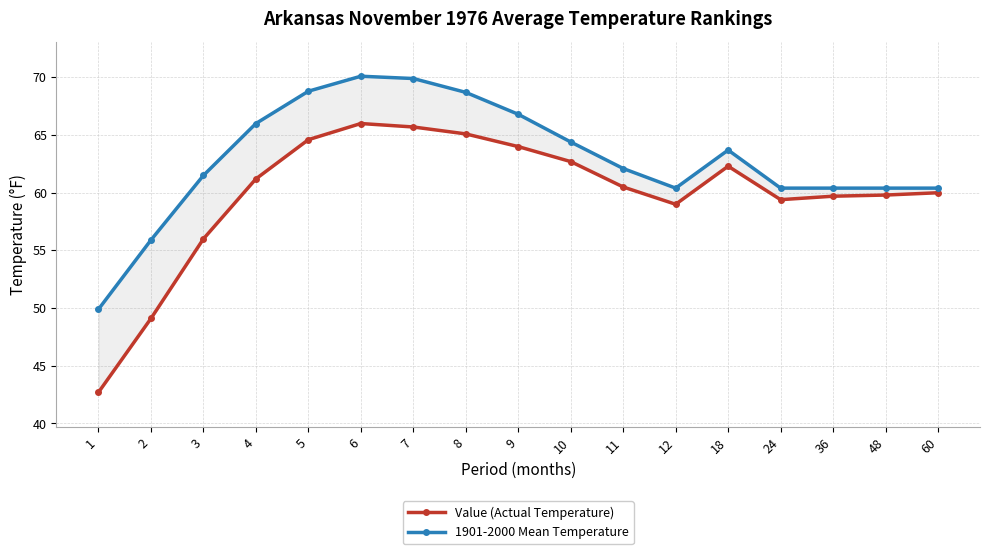

True or false: 1901-2000 Mean Temperature and Value (Actual Temperature) intersect in this chart.

False